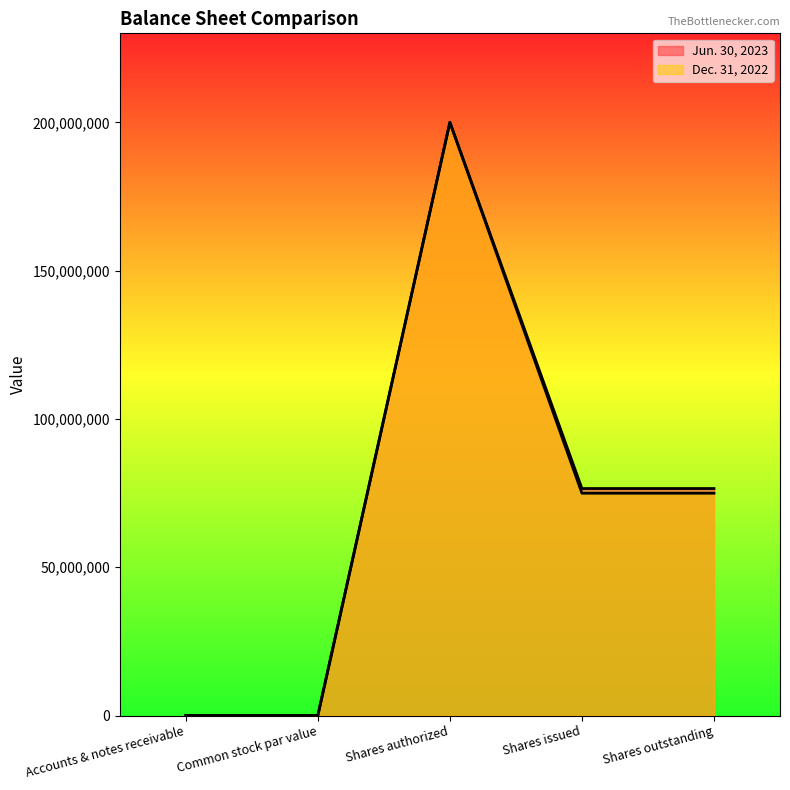

Where is the first local minimum for Dec. 31, 2022?

Common stock par value